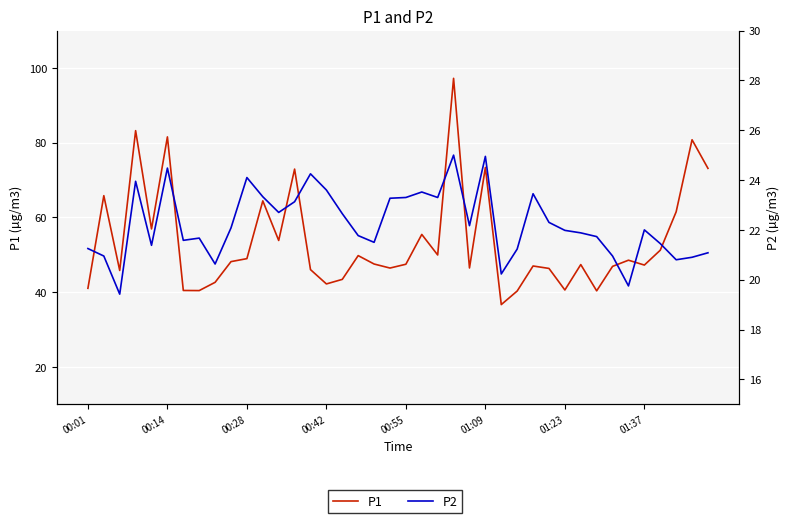

At how many categories does at least one series exceed 82?

2